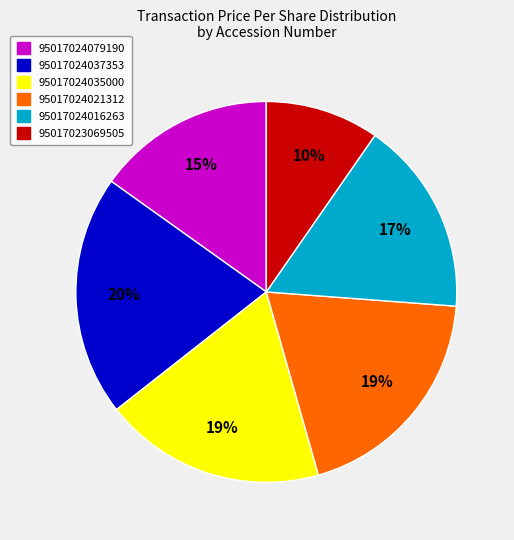

What percentage is the 95017024035000 slice, to the nearest percent?

19%